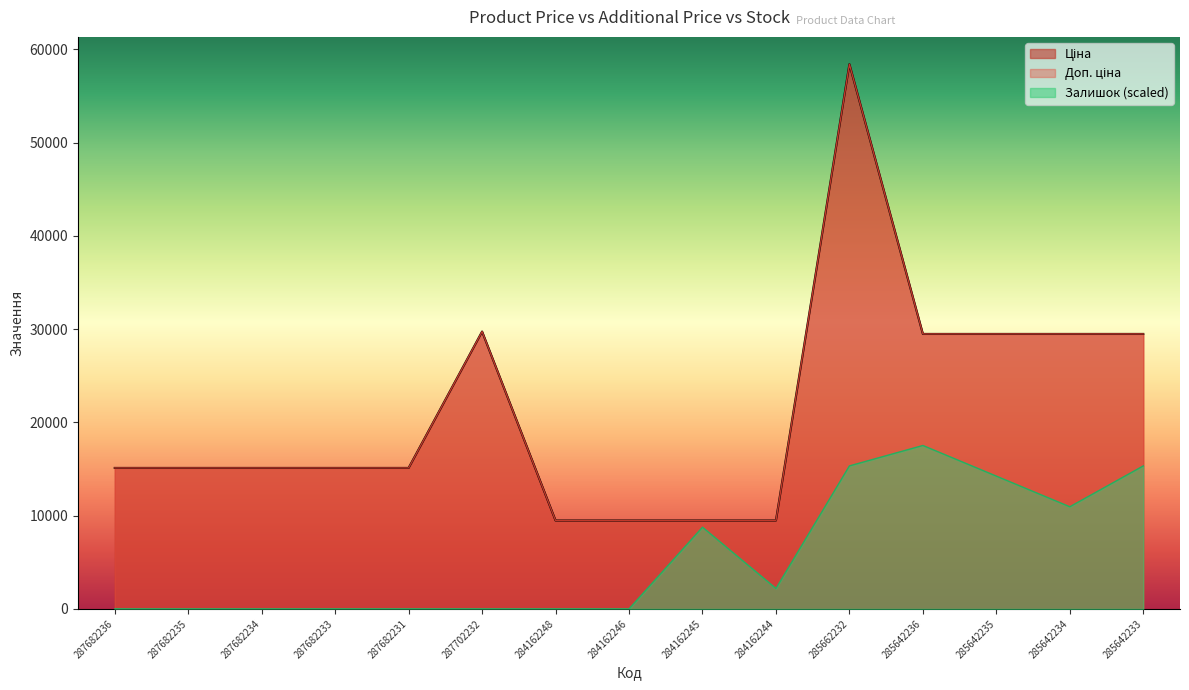

In Залишок, how many points are higher than both neighbors (excluding endpoints)?

2